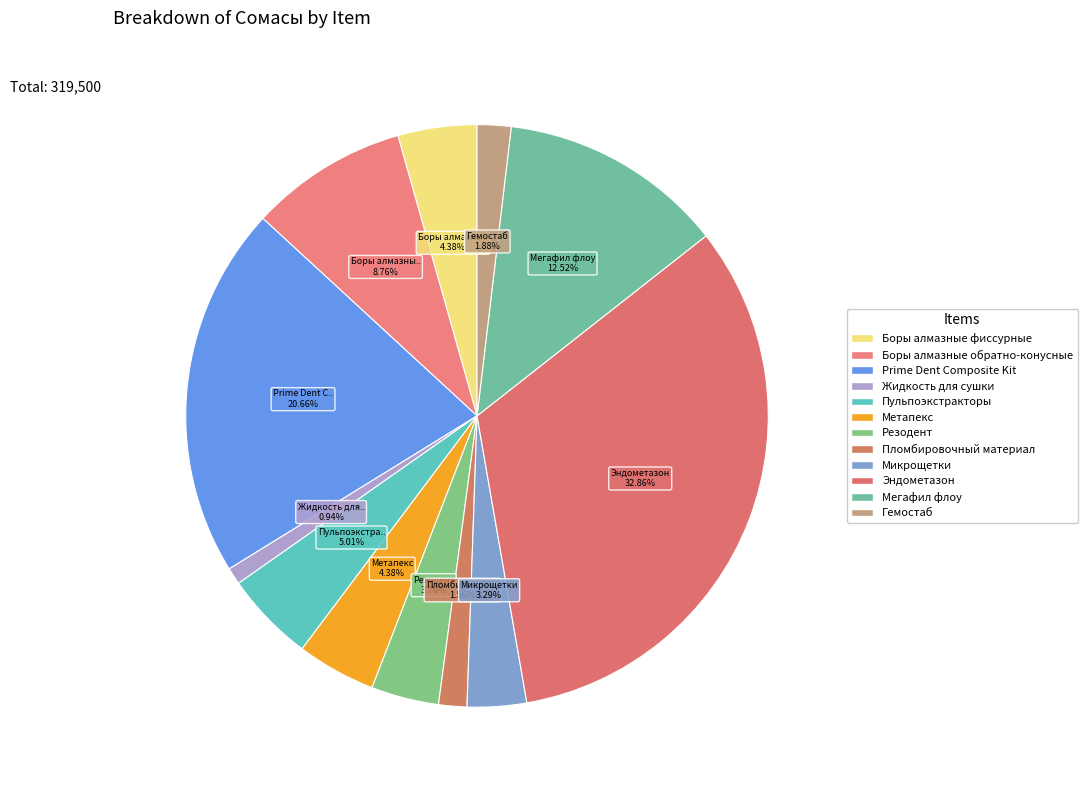

How many slices are in this pie chart?

12